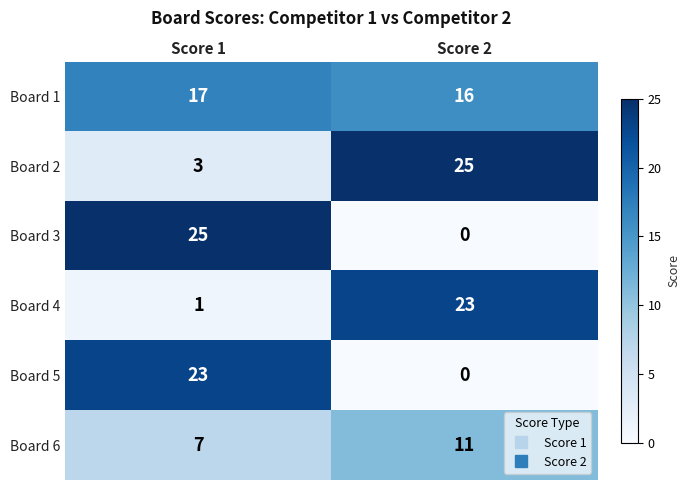

At which category is the sum across all series the highest?

Score 1